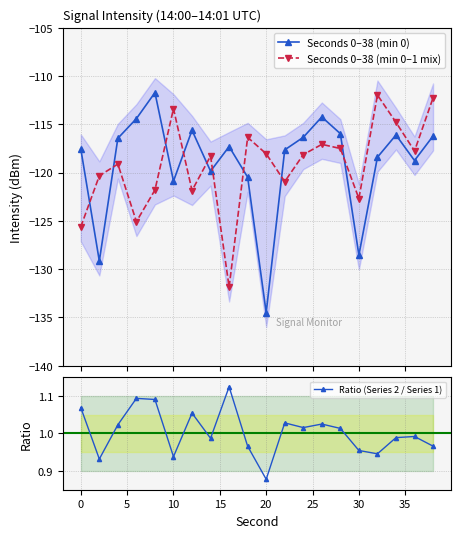

What are all the series names shown in the legend?

Seconds 0–38 (min 0), Seconds 0–38 (min 0–1 mix), Ratio (Series 2 / Series 1)